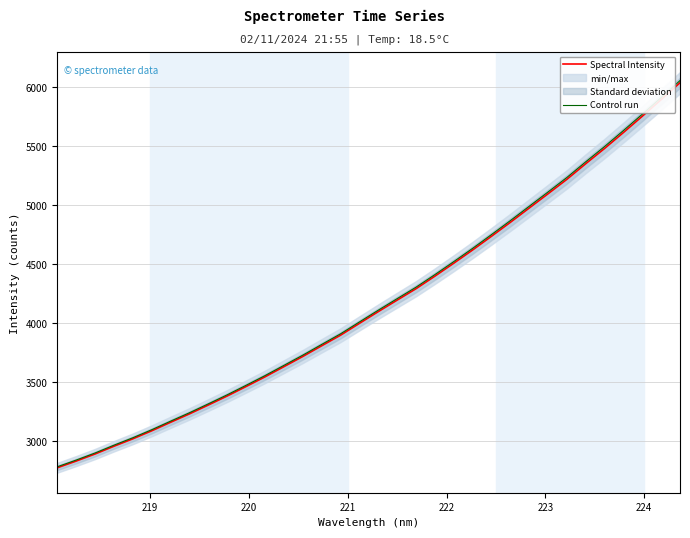

What is the maximum value for Spectral Intensity?

6036.8